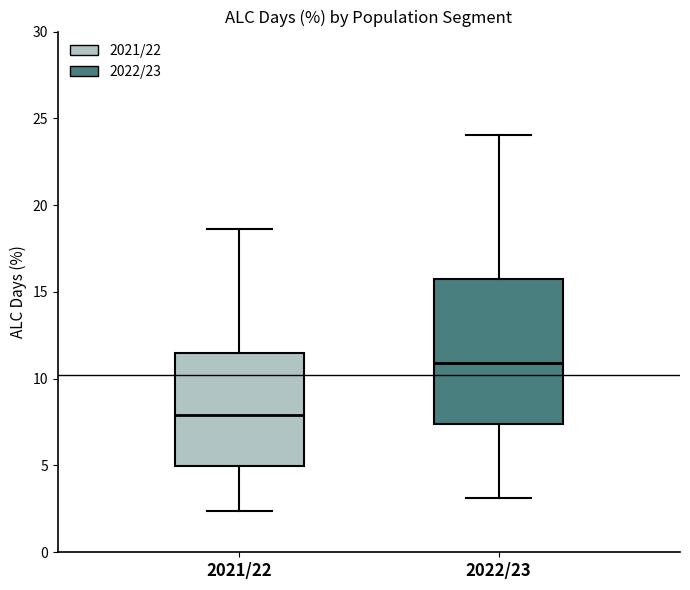

Reading left to right, read every box against the y-axis: the position of its median line, the range the box covers, and the ends of its whiskers. The values are not printed on the chart, so give them approximately, as read against the axis.

2021/22: median 8.0, box 5.0 to 11.5, whiskers 2.5 to 18.5
2022/23: median 11.0, box 7.5 to 16.0, whiskers 3.0 to 24.0